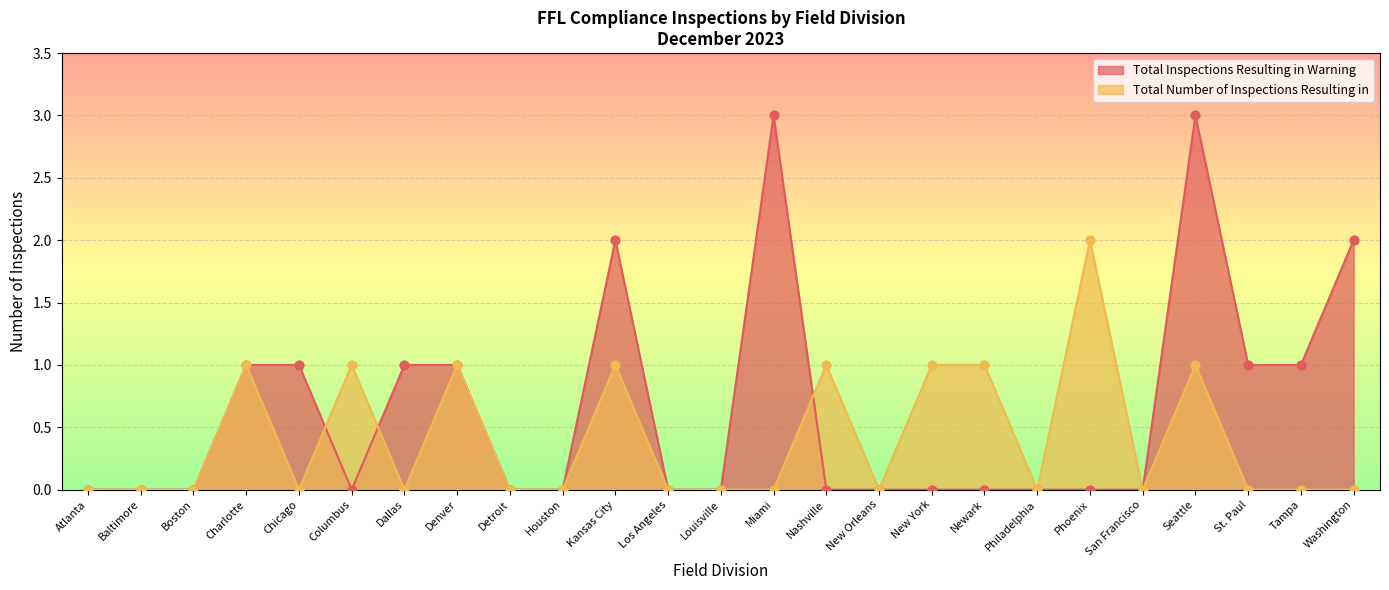

At how many categories does at least one series exceed 0?

15